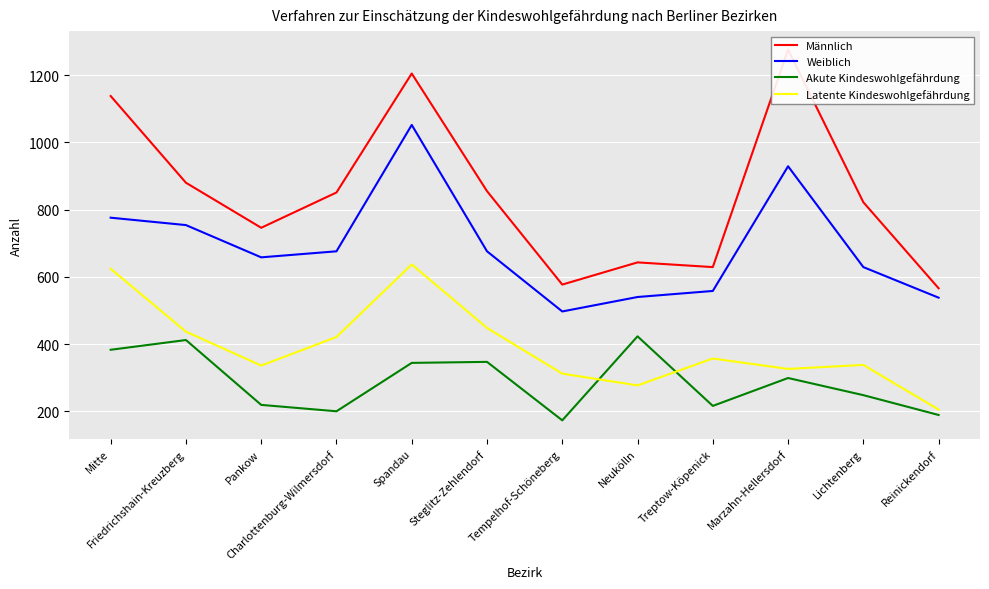

How many categories are shown in the chart?

12